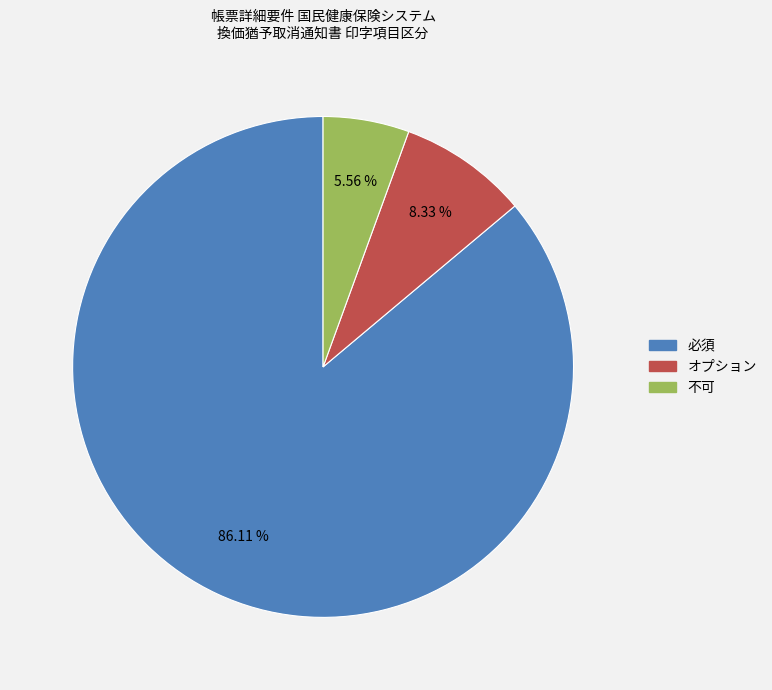

True or false: 不可 accounts for 6% of the total.

True